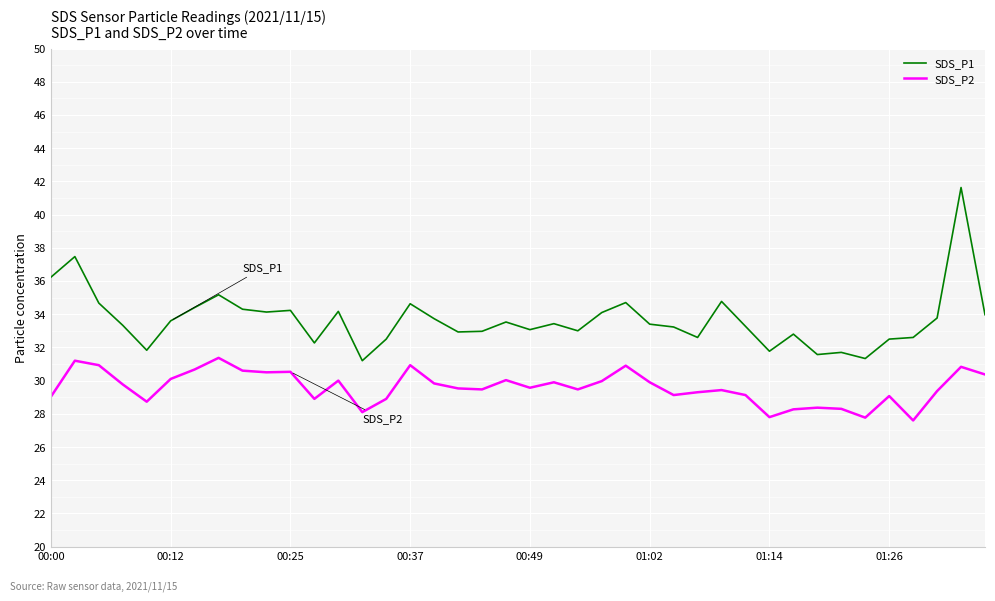

What is the difference between the maximum and minimum values in the SDS_P2 series?

3.8